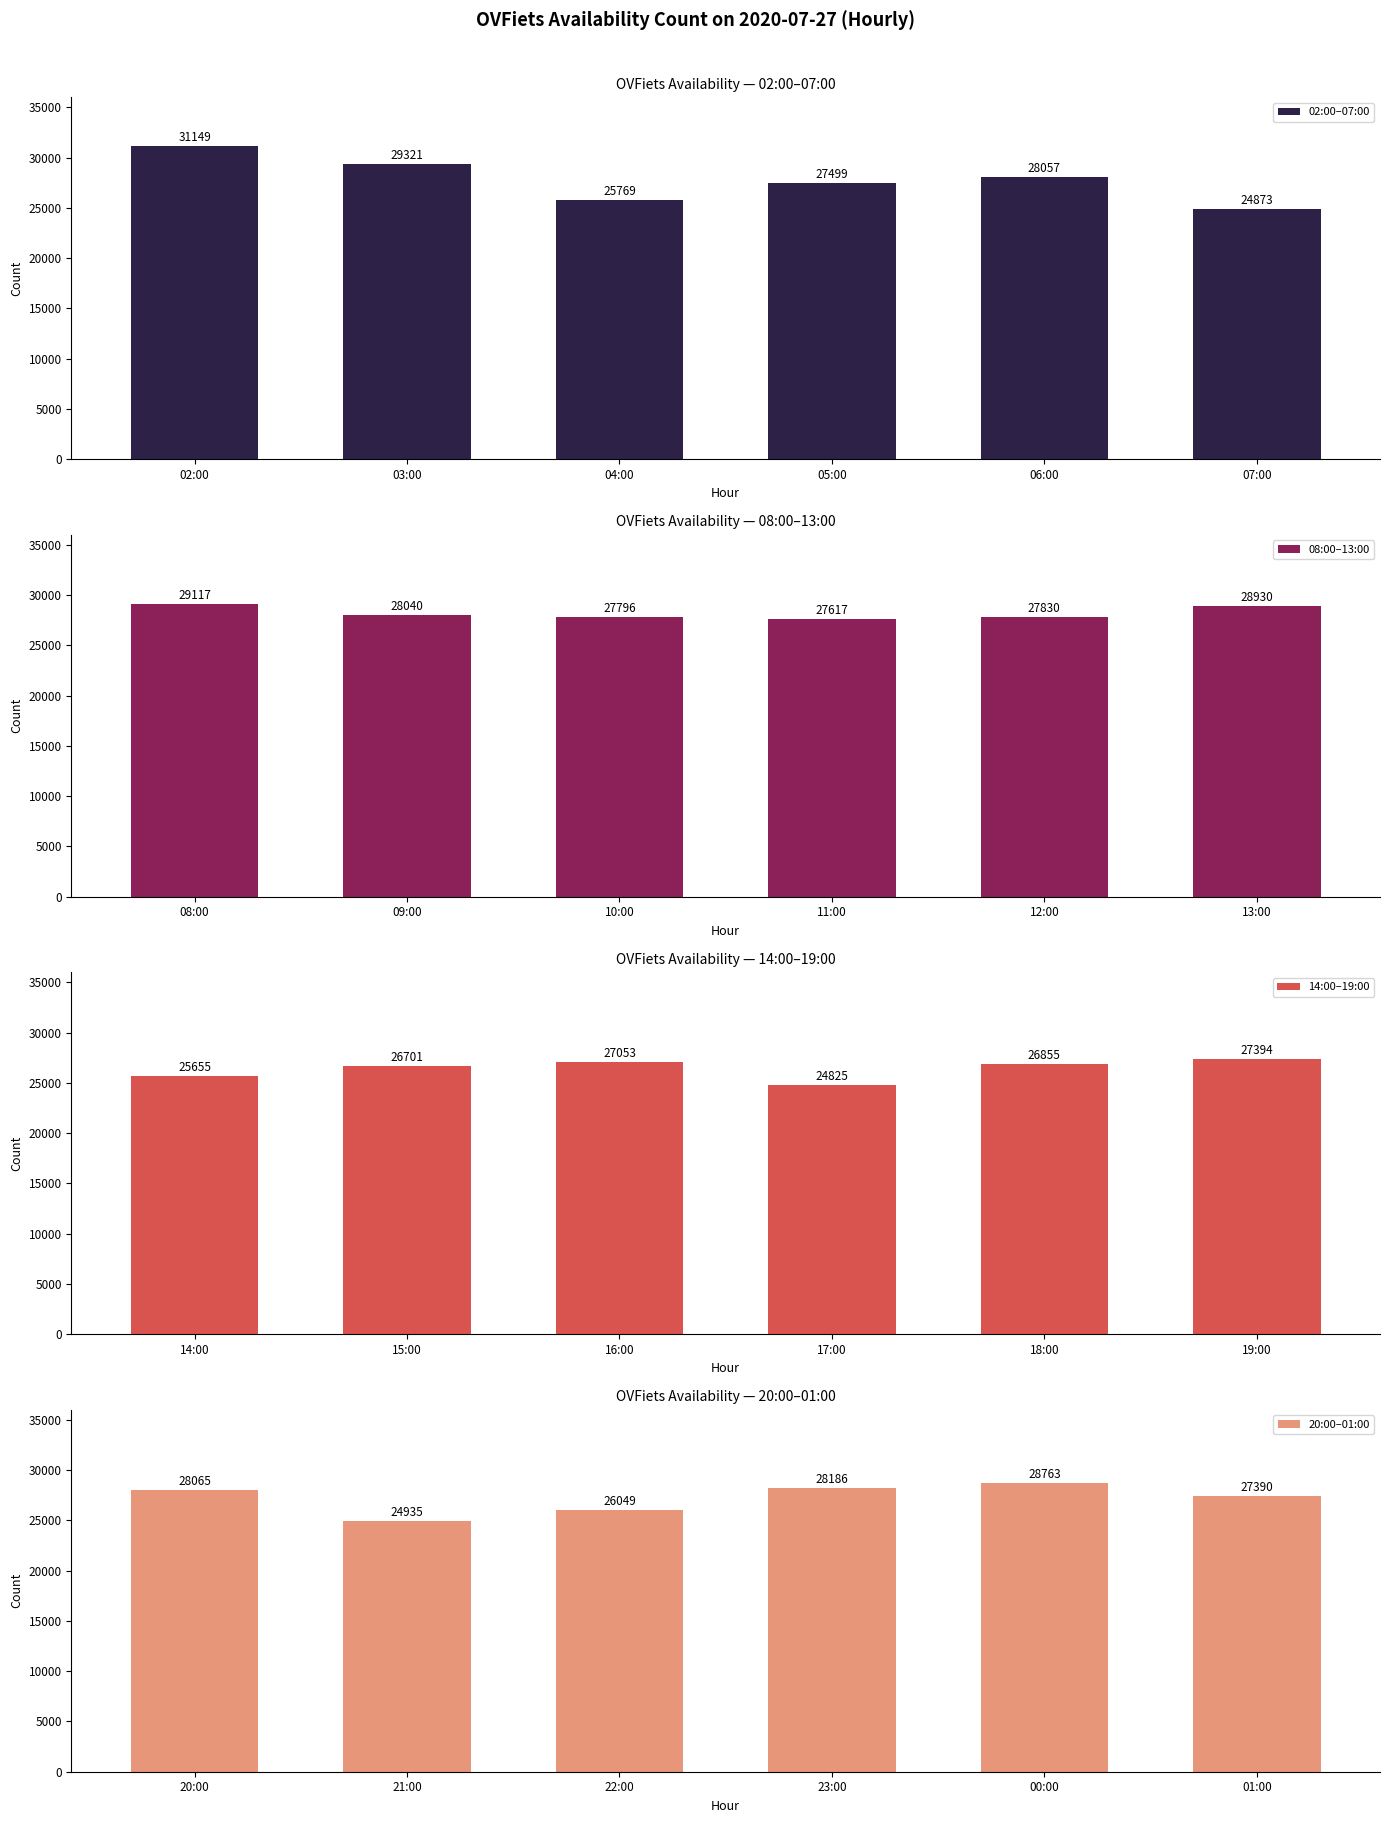

What is the highest value of the 20:00–01:00 series?

28763